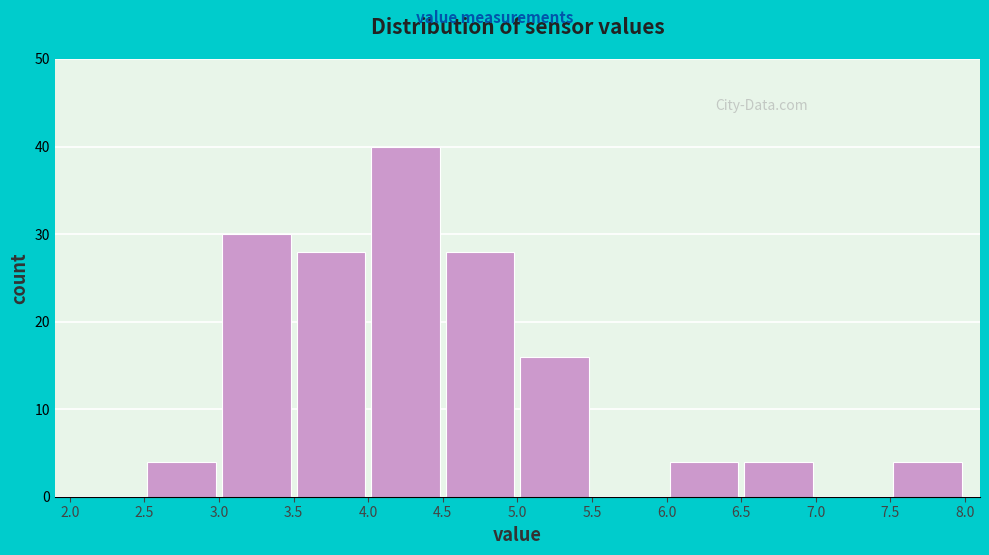

How tall is the bar that spans 7.5 to 8.0 on the x-axis? The values are not printed on the chart, so give them approximately, as read against the axis.

4